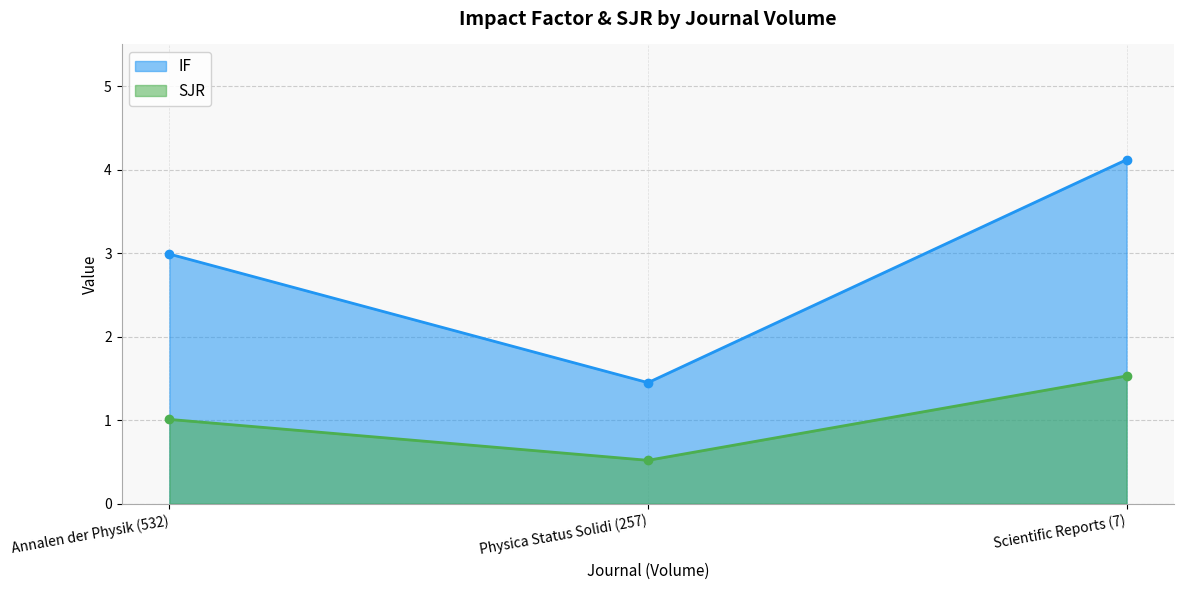

Reading left to right, list all the values displayed in this chart.

IF: Annalen der Physik (532)=3.0	Physica Status Solidi (257)=1.4	Scientific Reports (7)=4.1
SJR: Annalen der Physik (532)=1.0	Physica Status Solidi (257)=0.5	Scientific Reports (7)=1.5